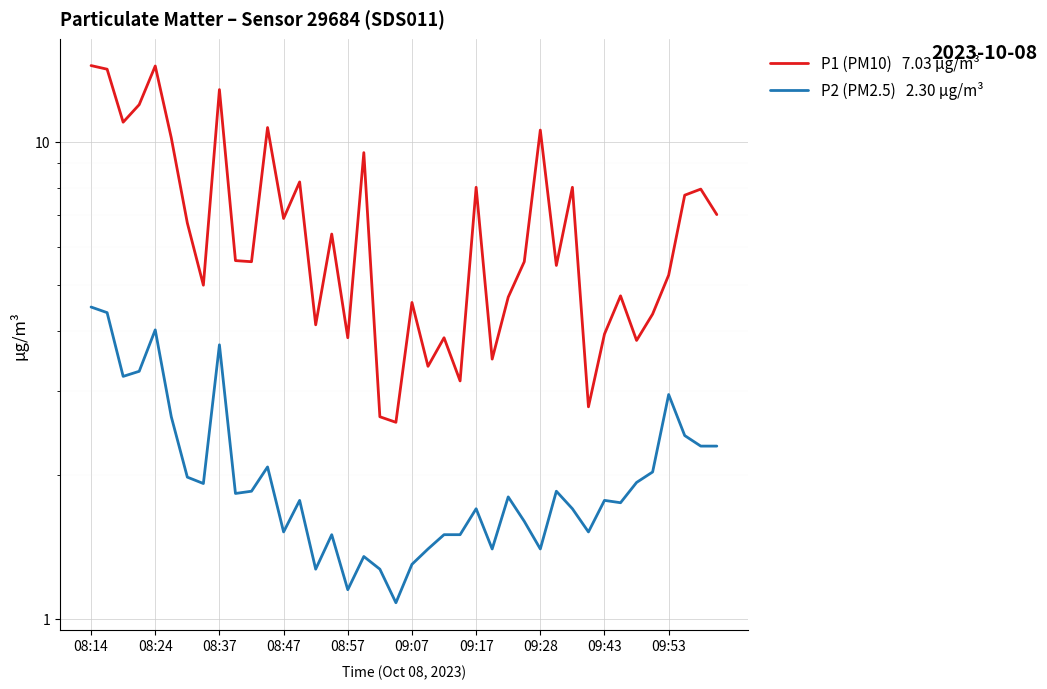

Is it true that P1 (PM10) equals 4.6 at 09:28?

False